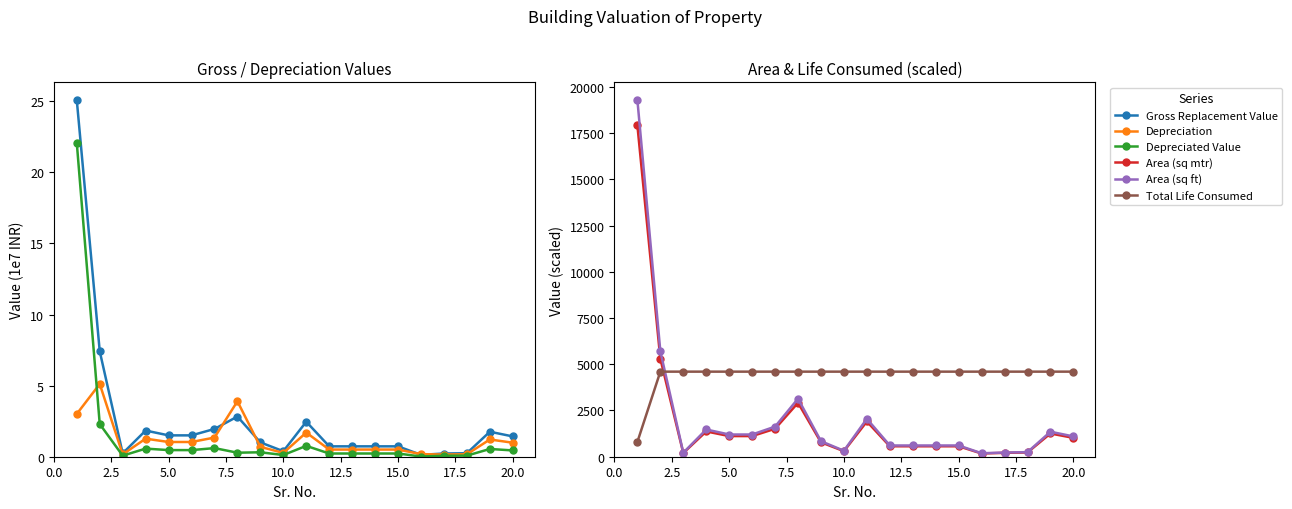

True or false: Area (sq mtr) has more than 1 interior local peaks.

True